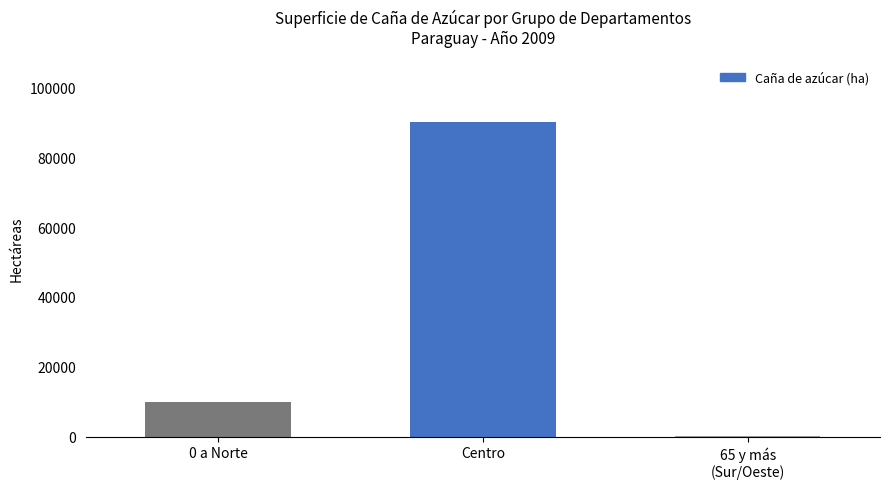

Is it true that the value at 0 a Norte is 9939?

True